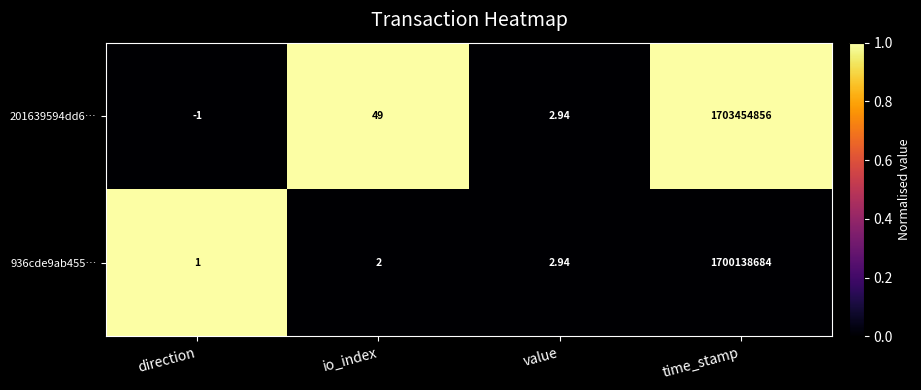

List the series in order of their overall mean, lowest first.

936cde9ab455…, 201639594dd6…